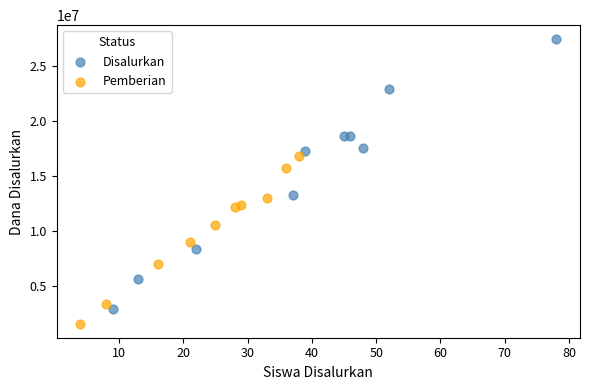

Which series contains the lowest Y value?

Pemberian